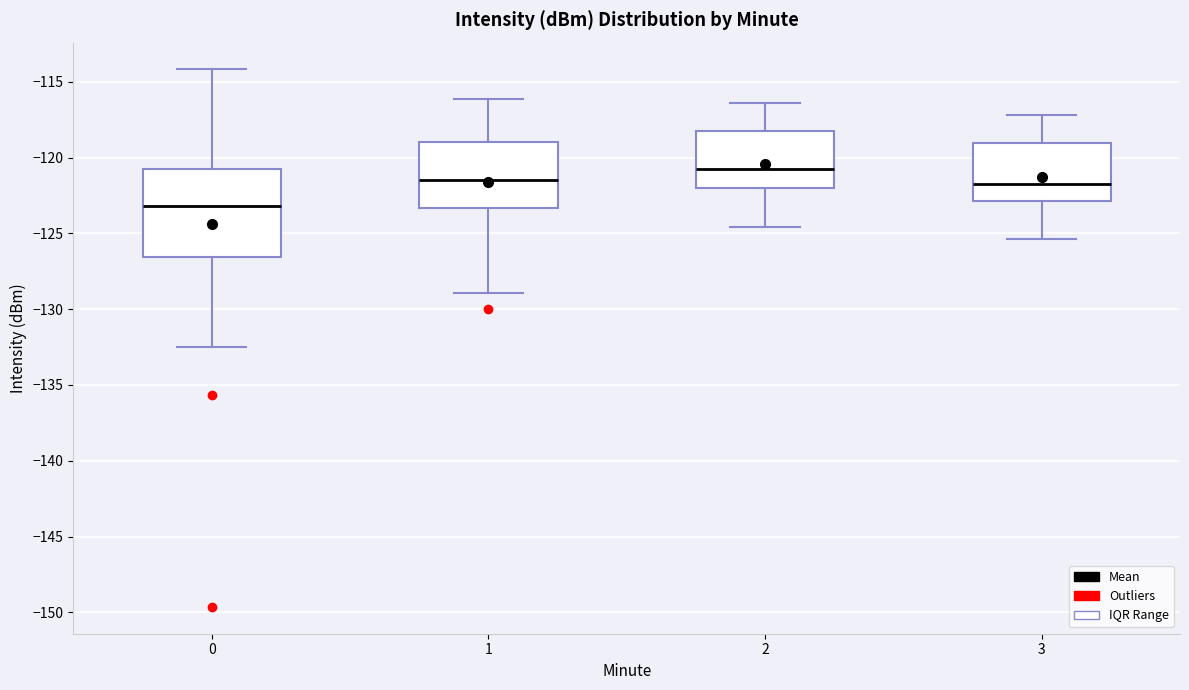

Which box is the tallest, from its lower edge to its upper edge?

0